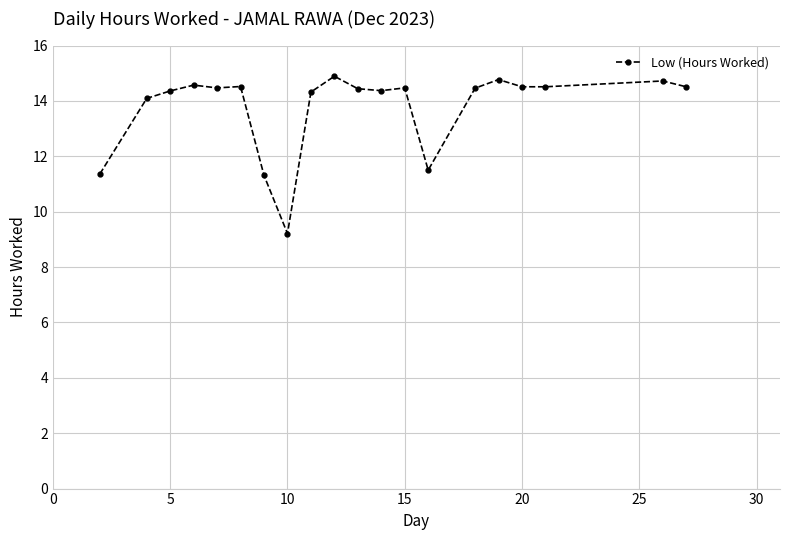

True or false: the data has more than 2 interior local peaks.

True